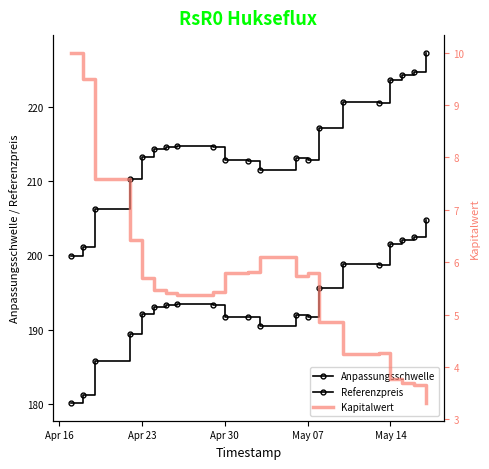

What is the average value of the Anpassungsschwelle series?

214.8